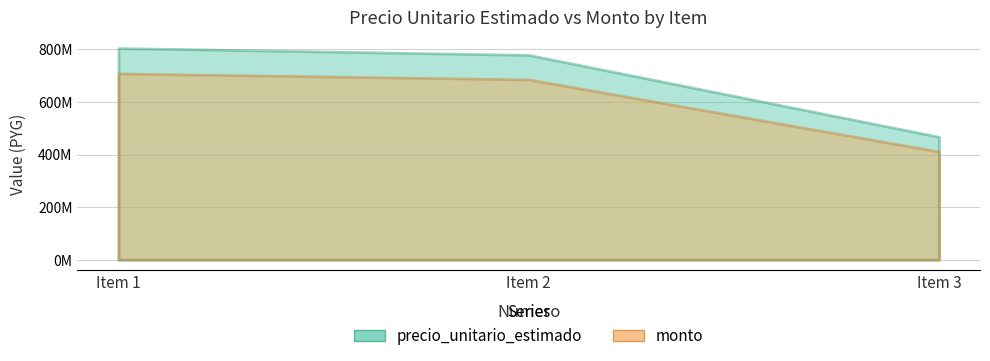

What is the maximum value shown in the chart?

805366236